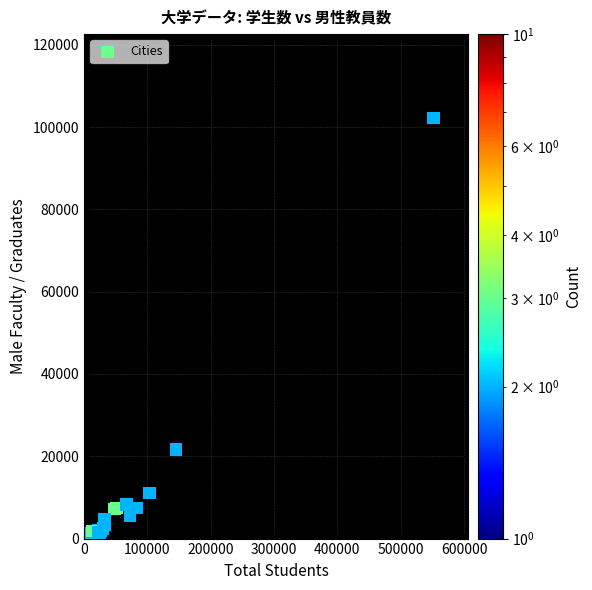

What Y value in the scatter plot is closest to 51206?

21602